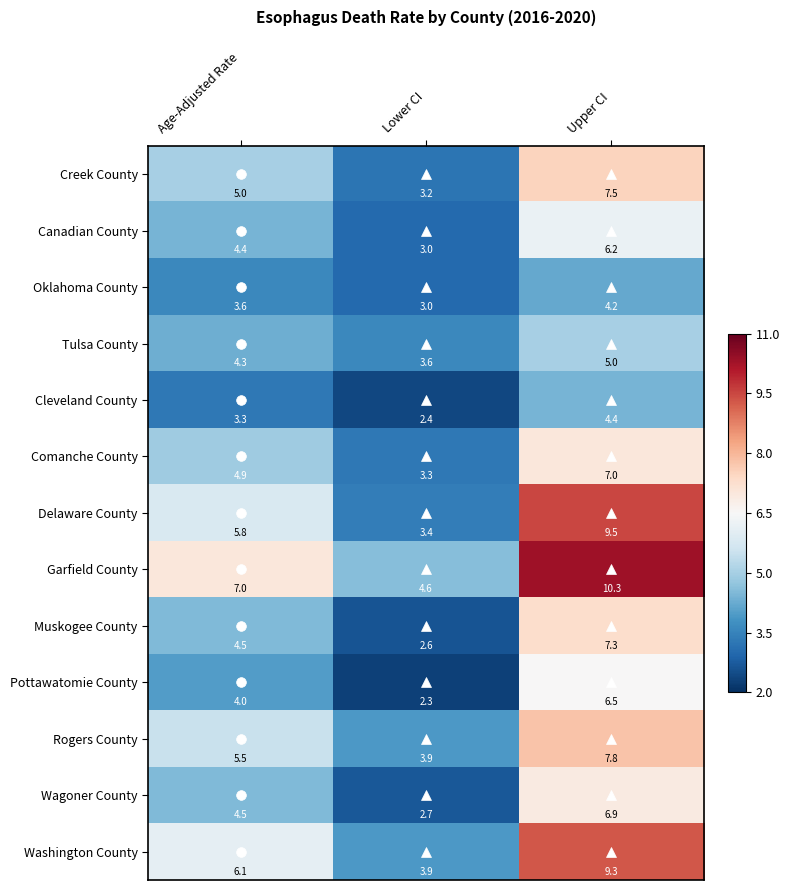

Between Lower CI and Upper CI, which series saw the biggest shift?

Delaware County